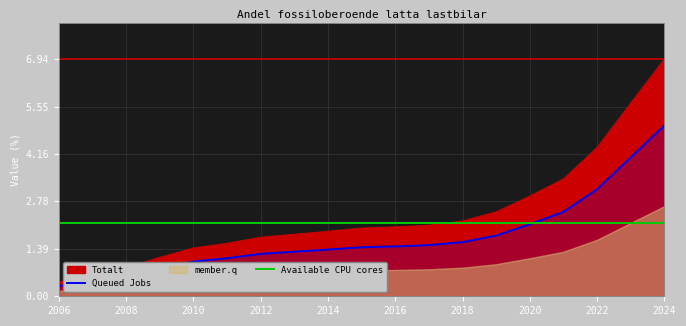

Where does the data first go above 1?

2009